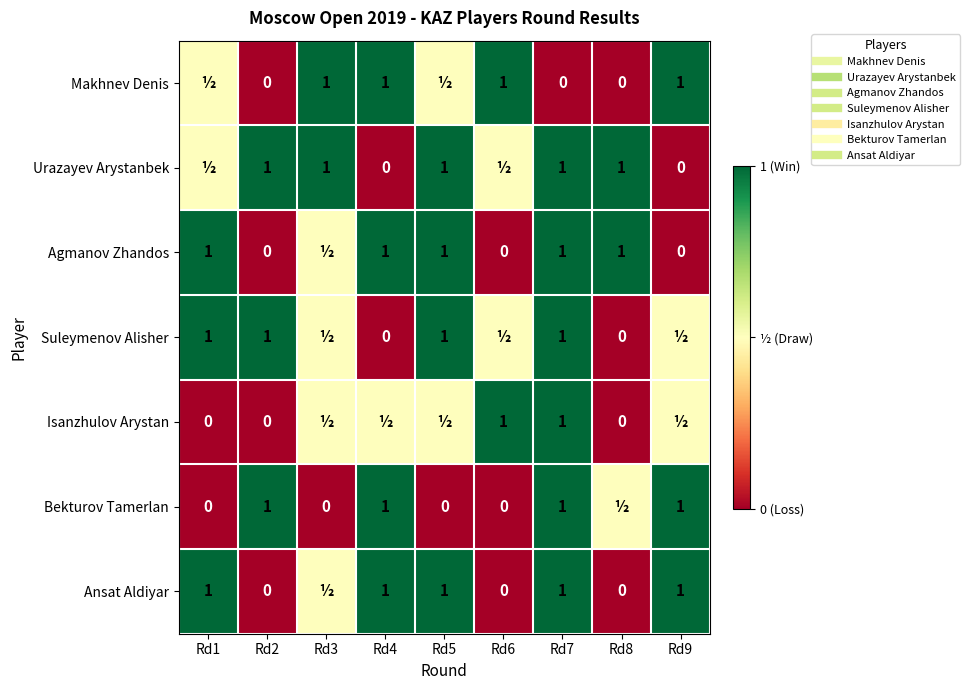

What is the difference between the highest and lowest values at Rd6?

1.0